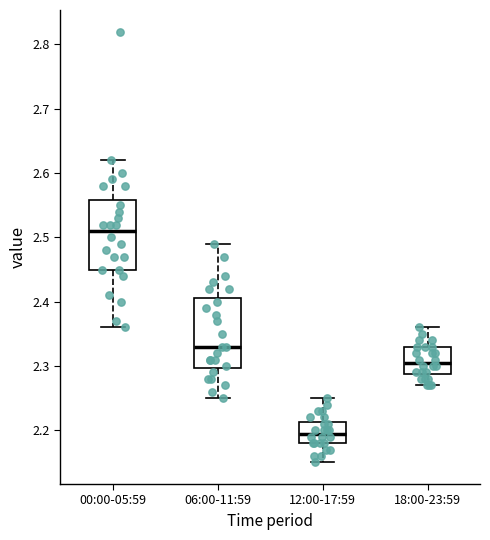

Reading left to right, read every box against the y-axis: the position of its median line, the range the box covers, and the ends of its whiskers. The values are not printed on the chart, so give them approximately, as read against the axis.

00:00-05:59: median 2.51, box 2.45 to 2.56, whiskers 2.36 to 2.62
06:00-11:59: median 2.33, box 2.30 to 2.41, whiskers 2.25 to 2.49
12:00-17:59: median 2.20, box 2.18 to 2.21, whiskers 2.15 to 2.25
18:00-23:59: median 2.31, box 2.29 to 2.33, whiskers 2.27 to 2.36